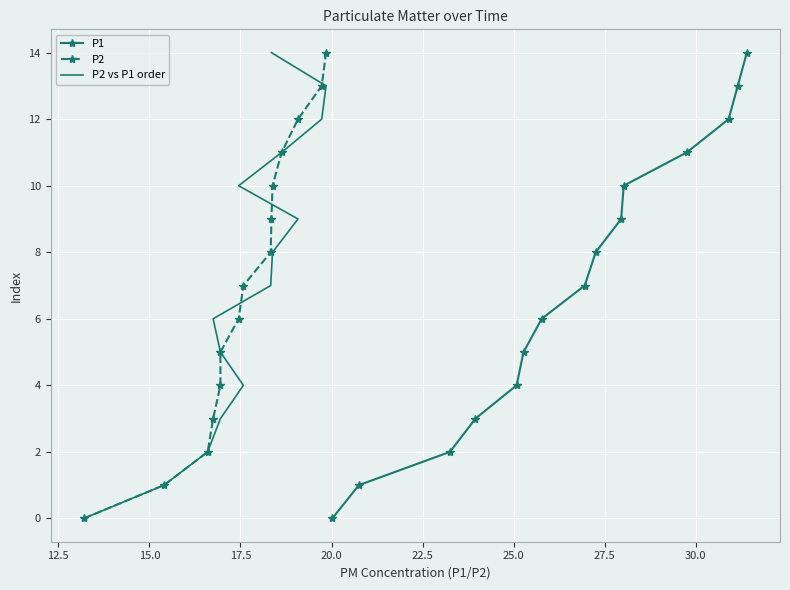

True or false: P2 vs P1 order has more than 2 points higher than both neighbors.

False